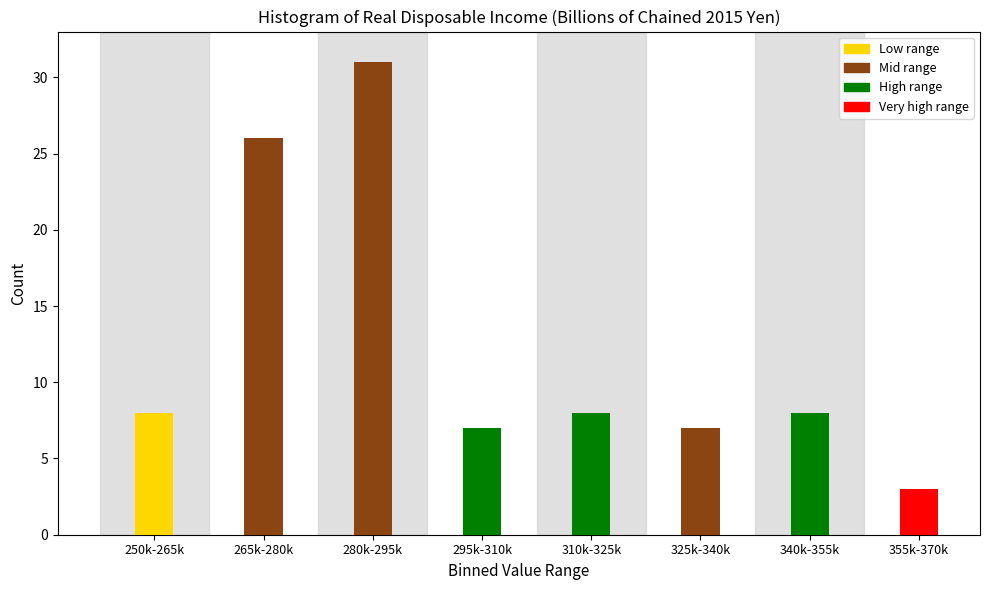

Reading left to right, extract all data points from this chart.

8	26	31	7	8	7	8	3